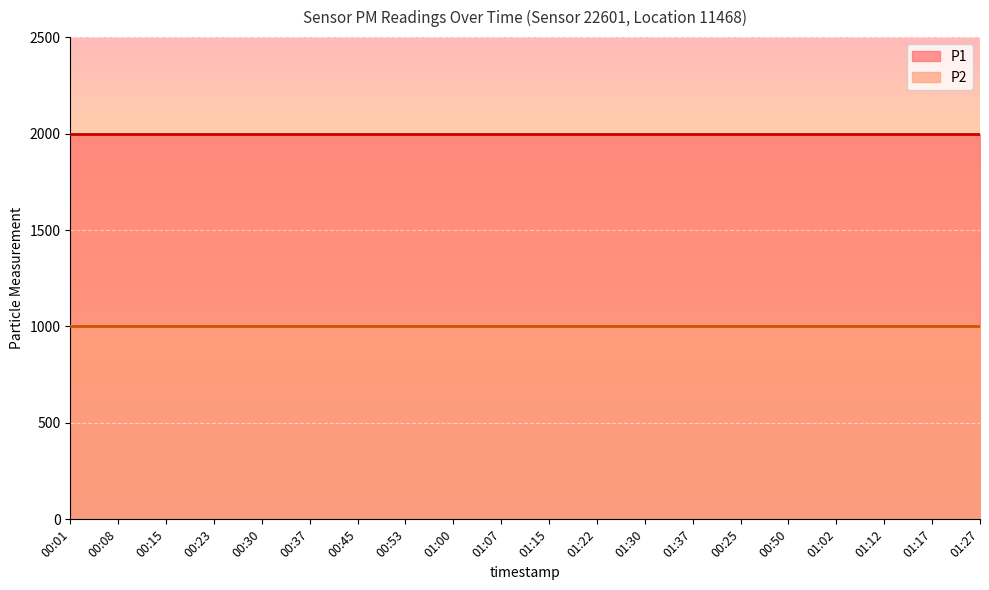

True or false: P1 has more than 0 points higher than both neighbors.

False